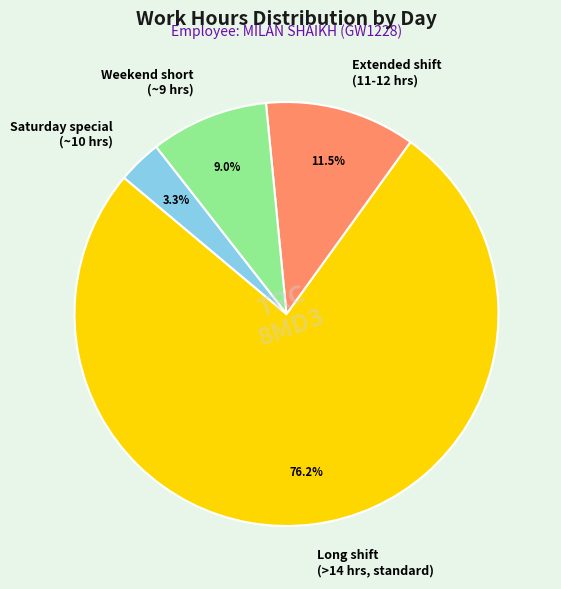

Combined, what portion of the pie is Extended shift (11-12 hrs) and Long shift (>14 hrs, standard)?

87.7%